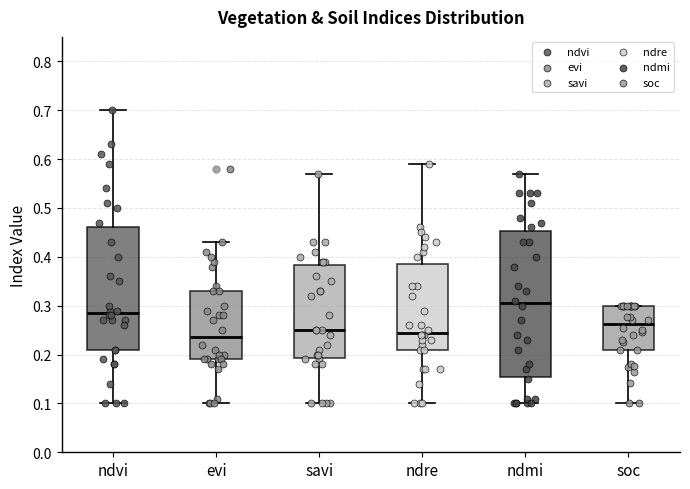

Comparing the boxes themselves (not the whiskers), which one is the tallest?

ndmi